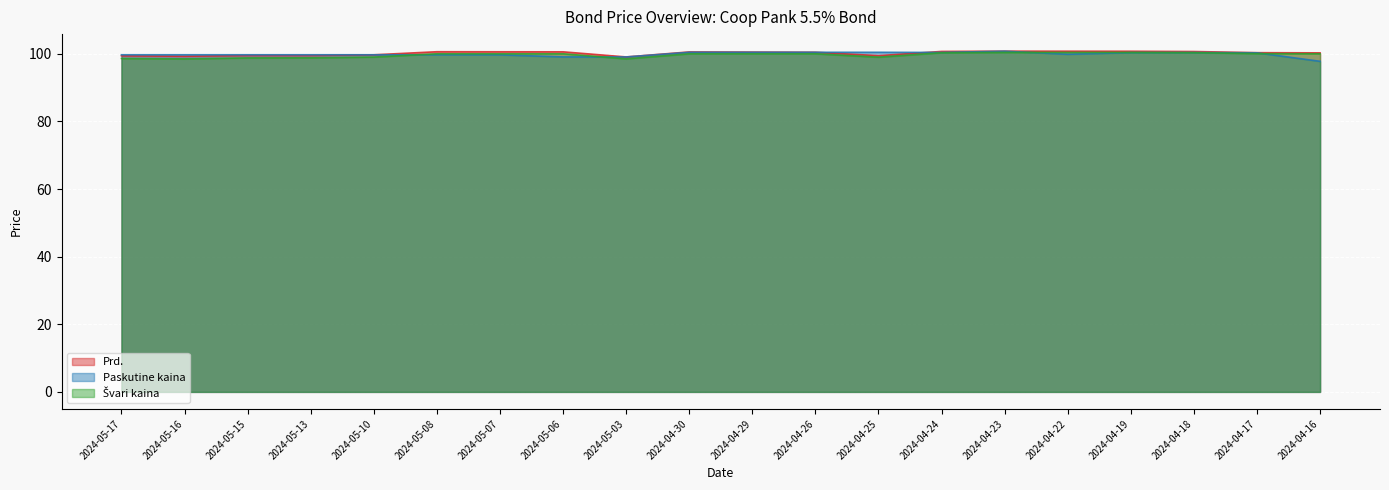

How many data points does each series have?

20